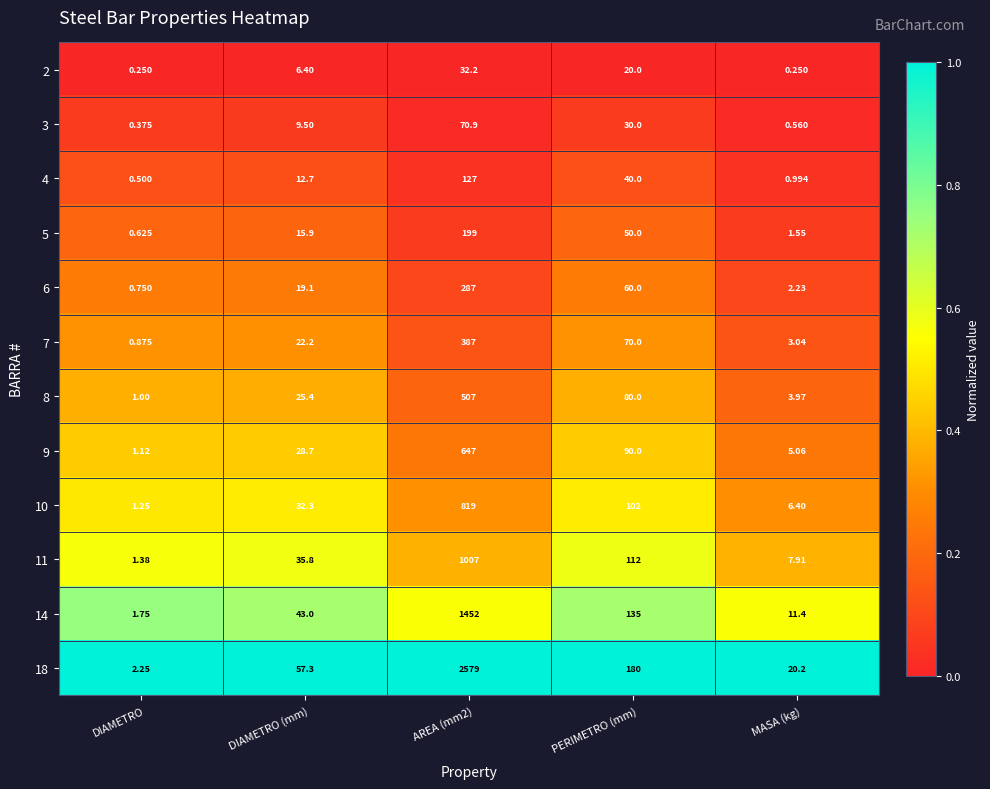

At MASA (kg), list the series in order from largest to smallest.

18, 14, 11, 10, 9, 8, 7, 6, 5, 4, 3, 2